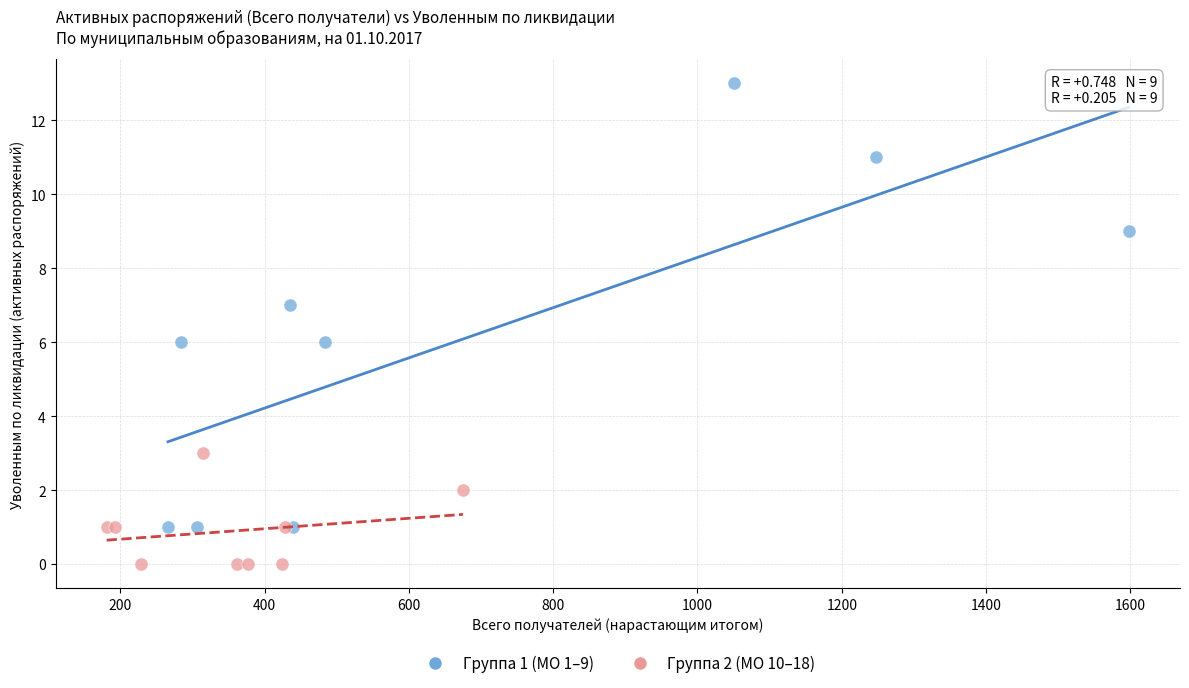

Which series reaches the maximum Y coordinate?

Группа 1 (МО 1–9)